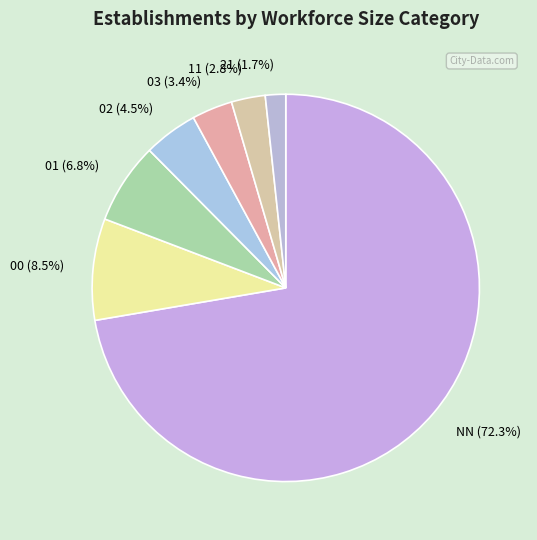

How many segments does this pie chart have?

7